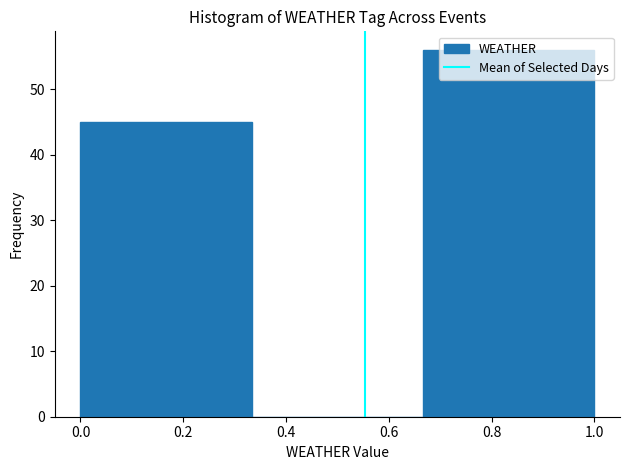

Reading left to right, list every bar in this chart as the range it spans on the x-axis followed by its height. Neither the bar edges nor the heights are printed on the chart, so give them approximately, as read against the axes.

0.00 to 0.34: 45
0.34 to 0.66: 0
0.66 to 1.00: 56